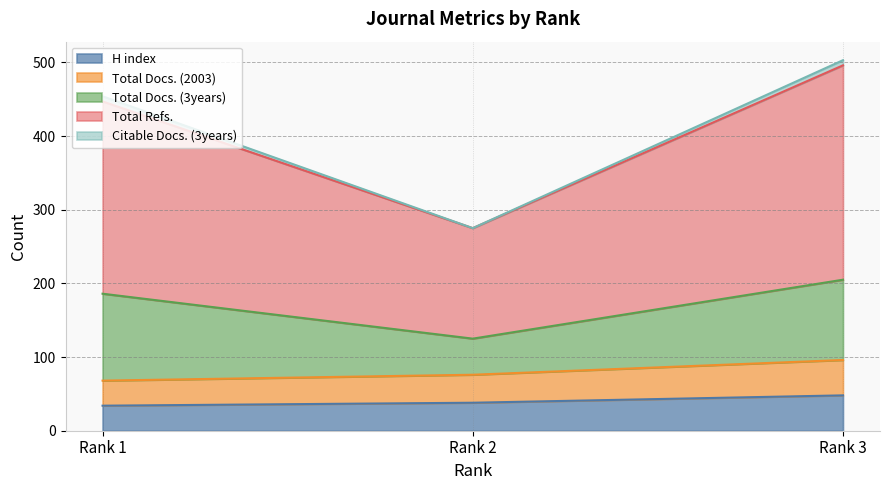

What is the difference between the H index values at Rank 1 and Rank 2?

4